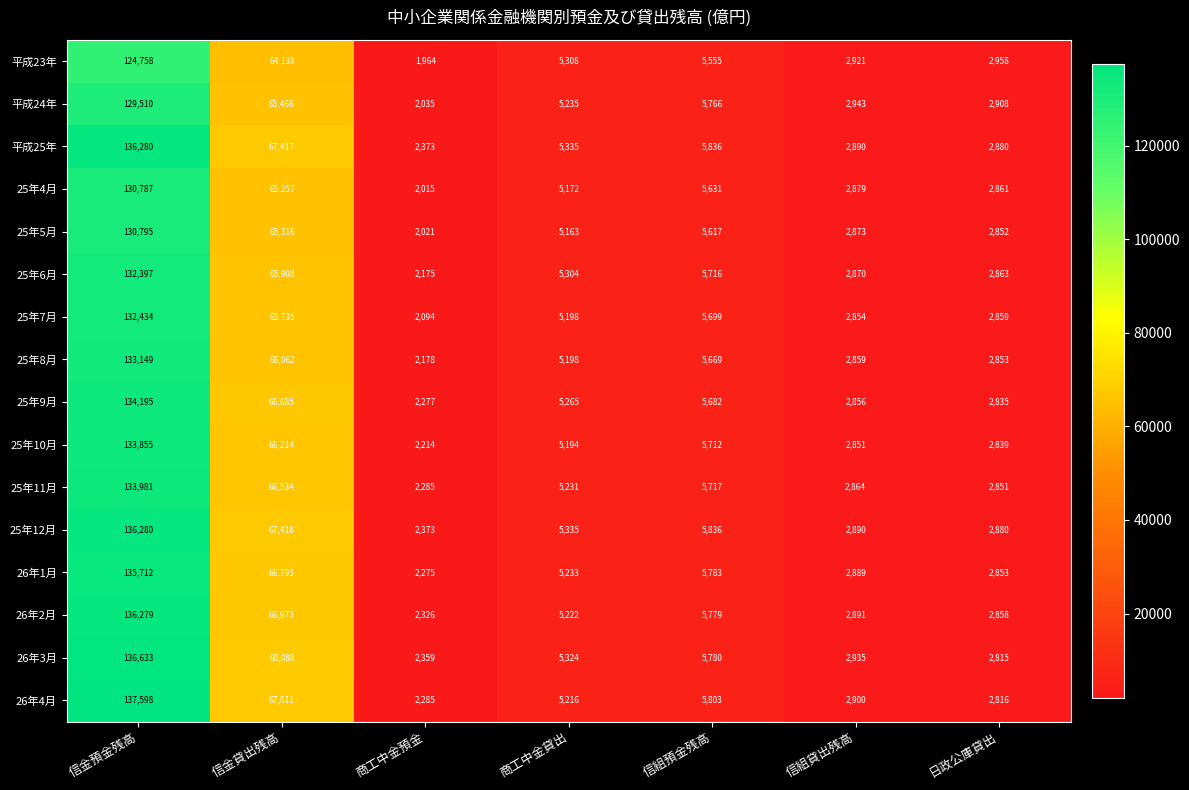

At which category is the sum across all series the highest?

信金預金残高